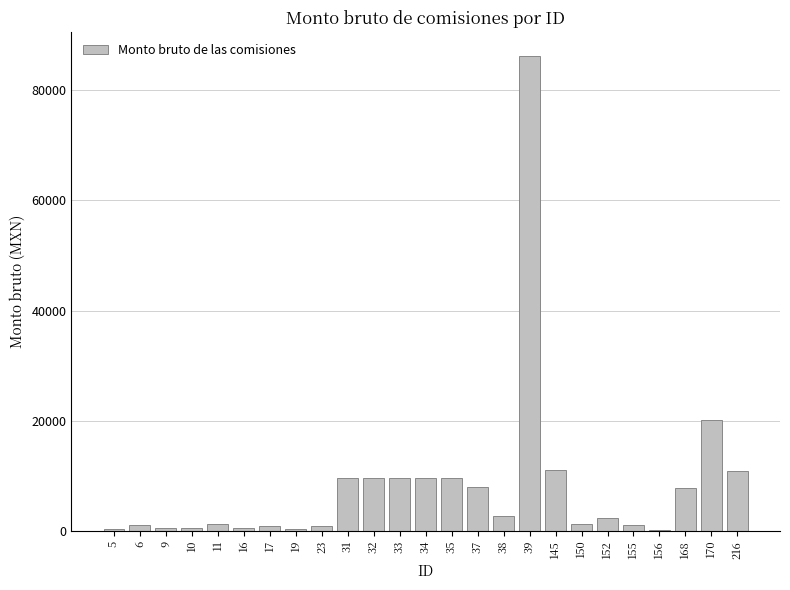

What is the sum of all values?

206767.1